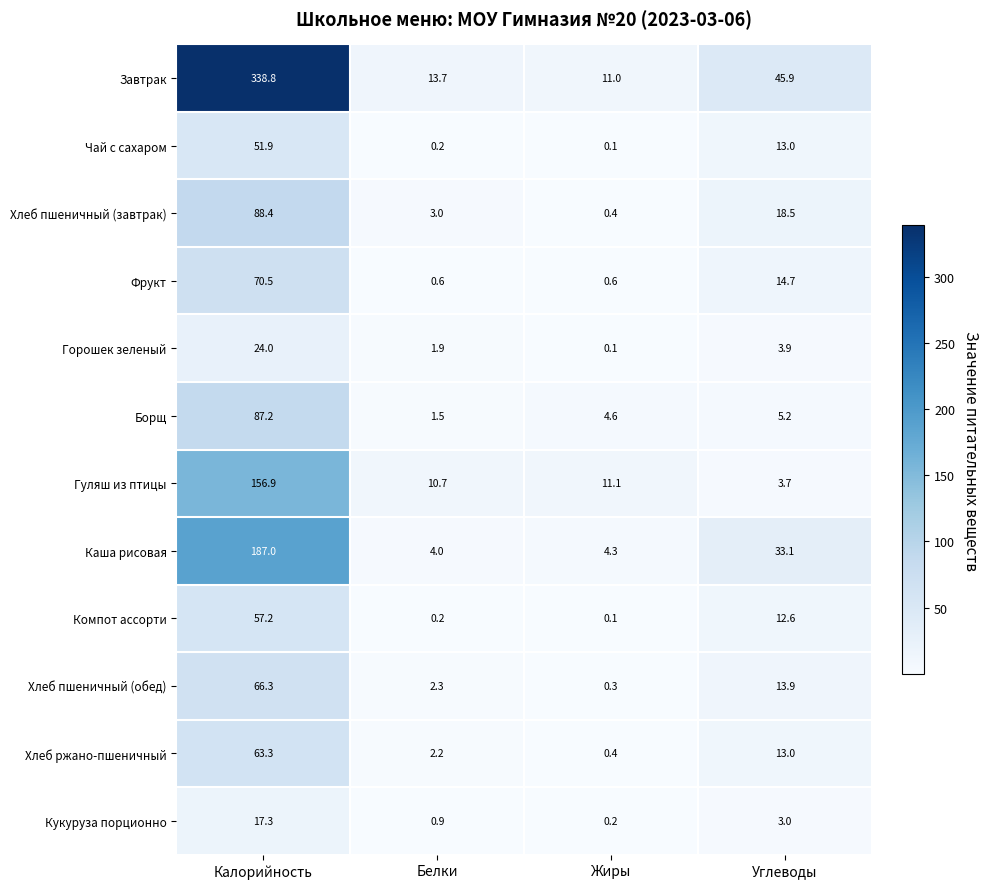

Which series changed the most between Жиры and Углеводы?

Завтрак